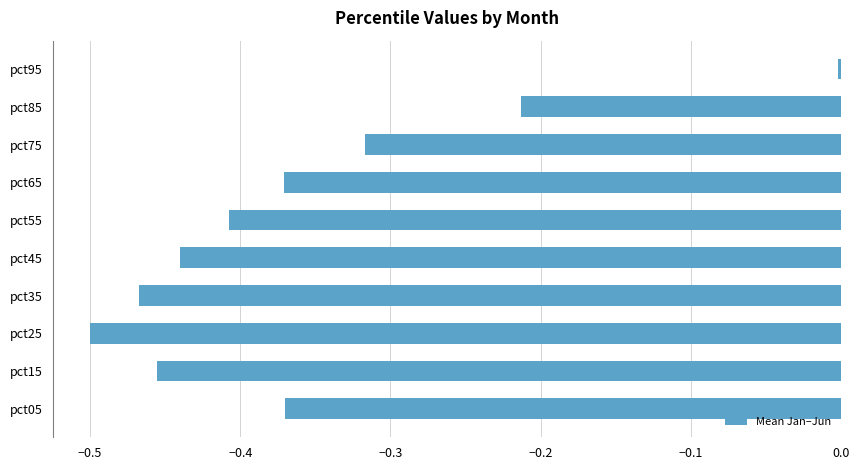

What is the difference between the maximum and second lowest values?

0.5